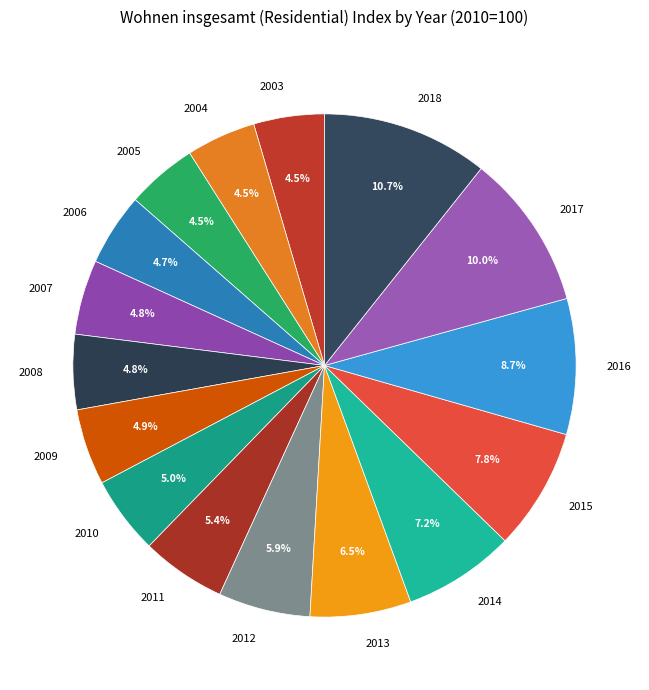

Which slice is the largest?

2018